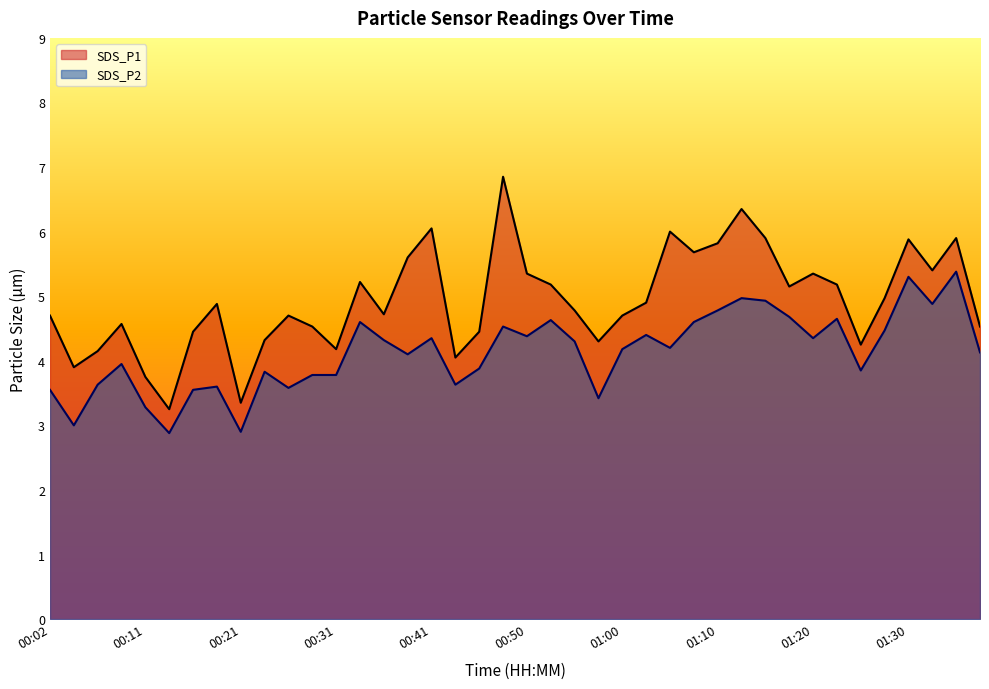

How many distinct data groups are displayed?

2